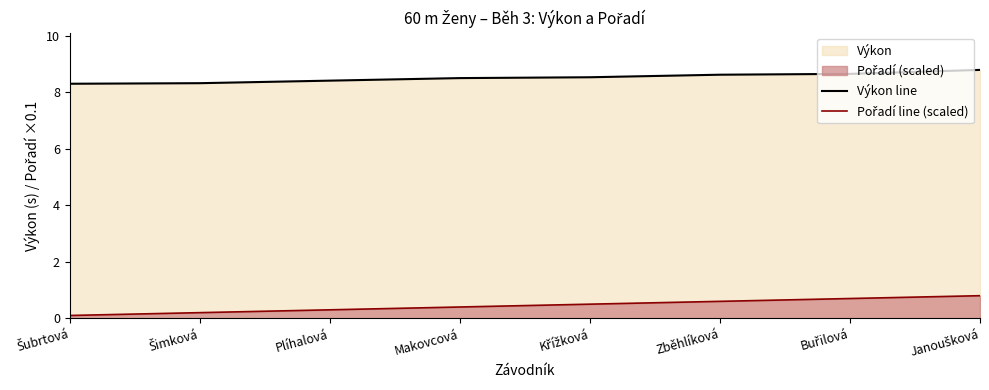

True or false: Pořadí line (scaled) and Výkon line cross at least once.

False